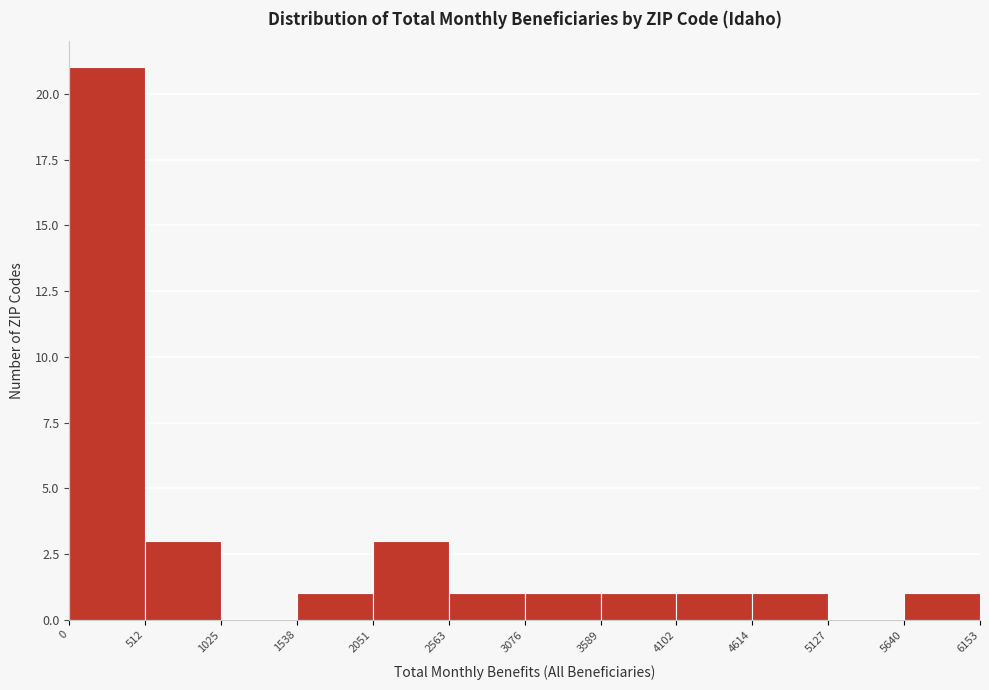

Reading left to right, list every bar in this chart as the range it spans on the x-axis followed by its height. The values are not printed on the chart, so give them approximately, as read against the axis.

0 to 512: 21
512 to 1025: 3
1025 to 1538: 0
1538 to 2051: 1
2051 to 2563: 3
2563 to 3076: 1
3076 to 3589: 1
3589 to 4102: 1
4102 to 4614: 1
4614 to 5127: 1
5127 to 5640: 0
5640 to 6153: 1